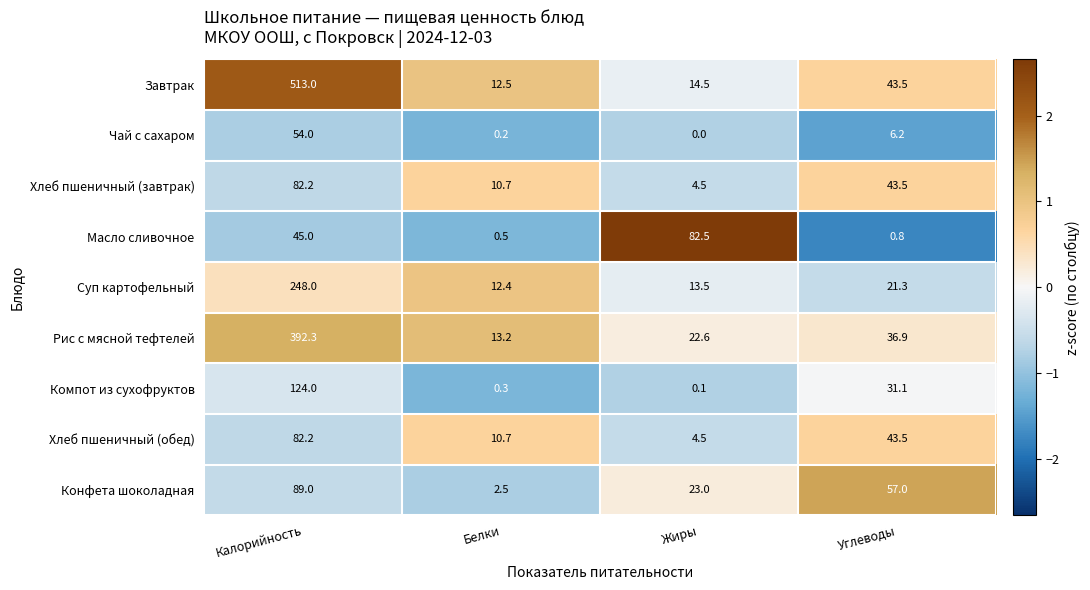

What is the average value of the Компот из сухофруктов series?

38.9